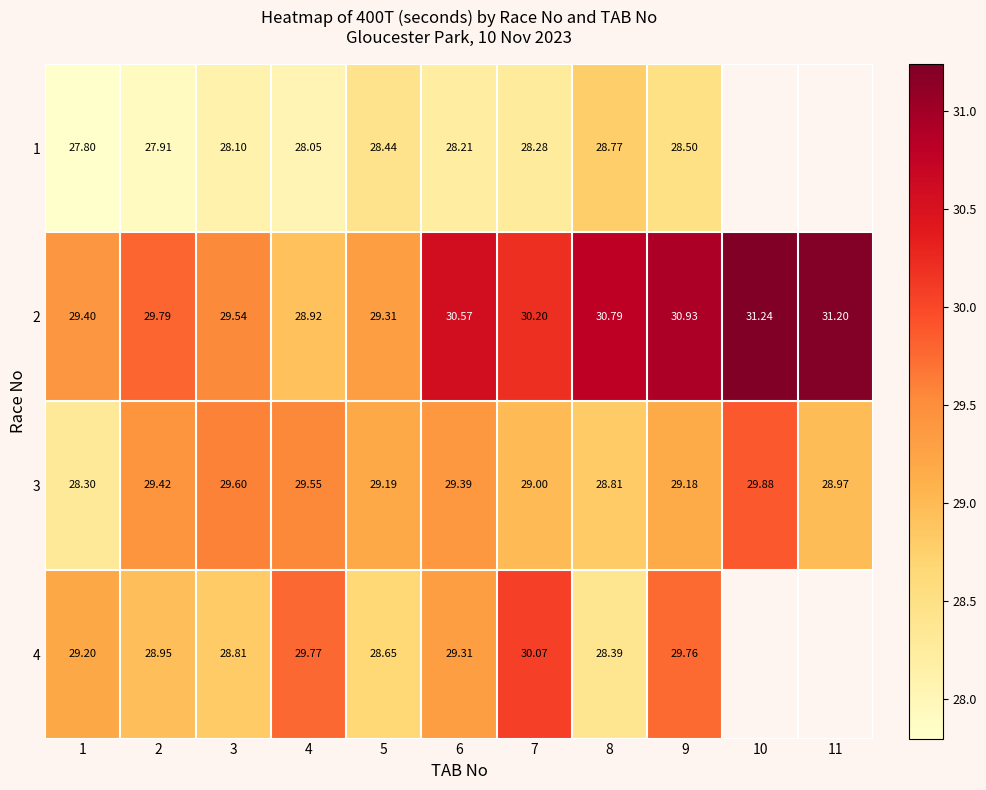

What is the difference between the maximum and minimum values in the 3 series?

1.6